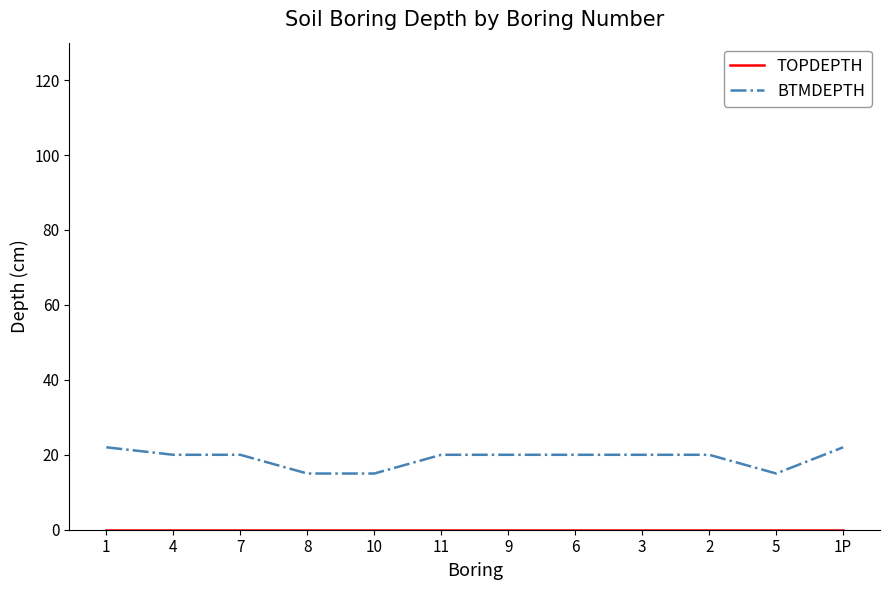

What is the total value across all series at 6?

20